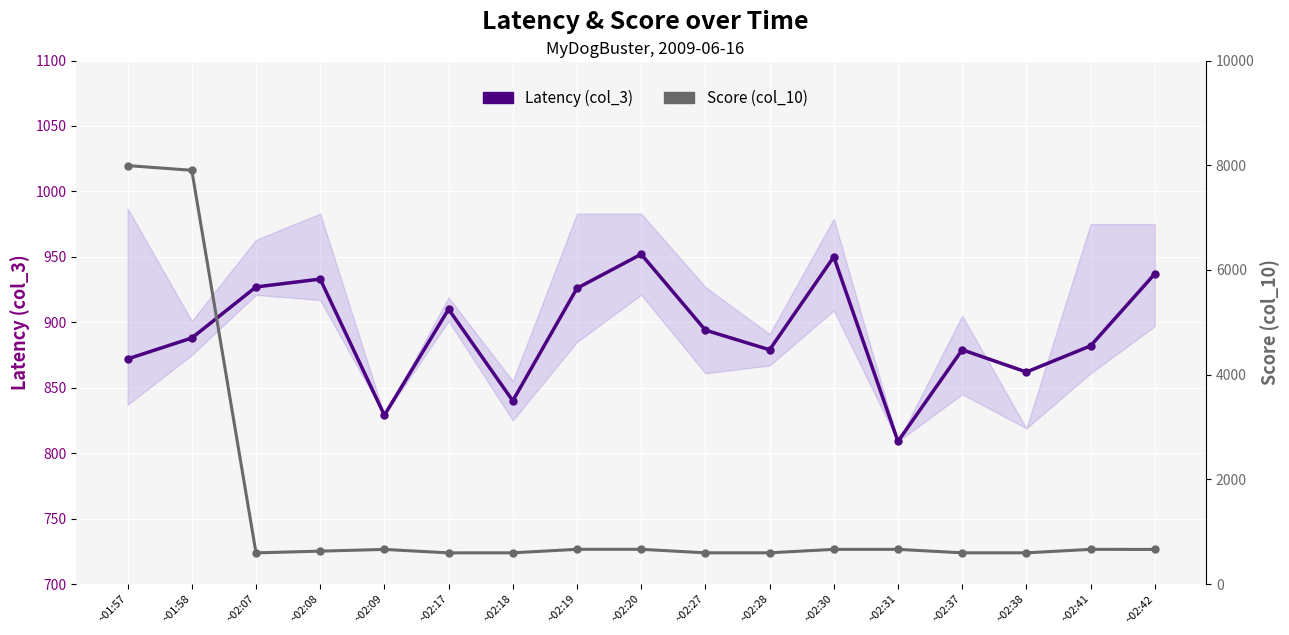

What is the sum of all Latency (col_3) values?

15169